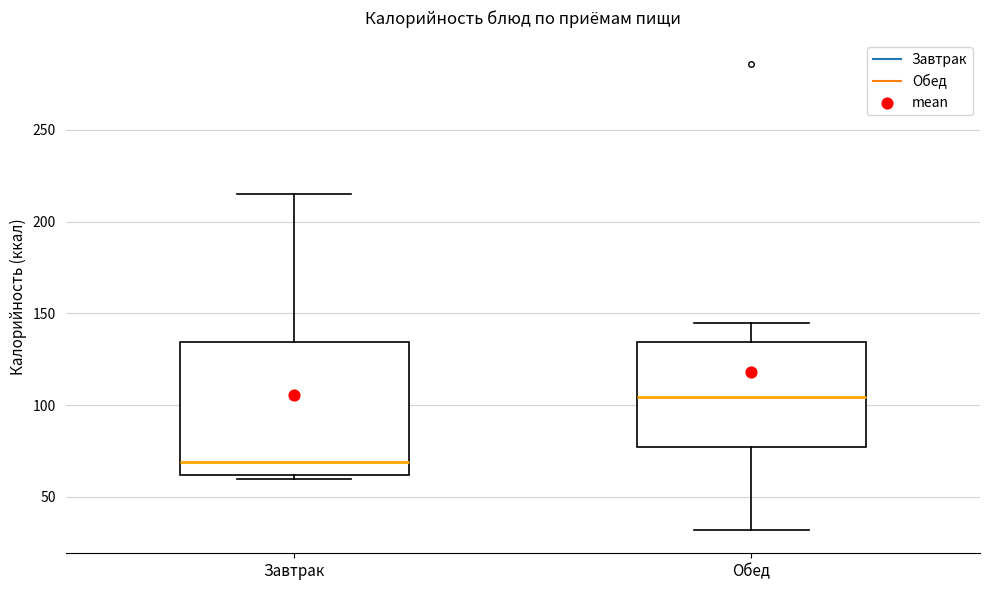

Comparing the boxes themselves (not the whiskers), which one is the tallest?

Завтрак